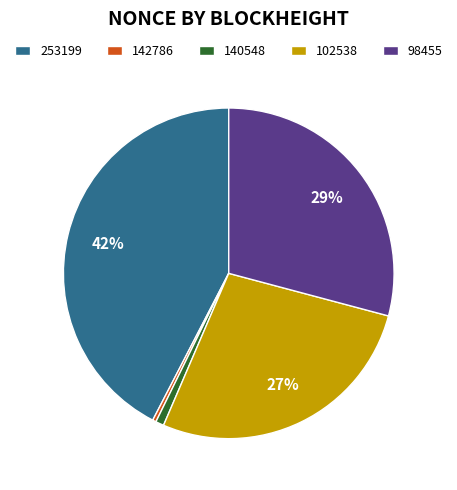

Which slice is the largest?

253199